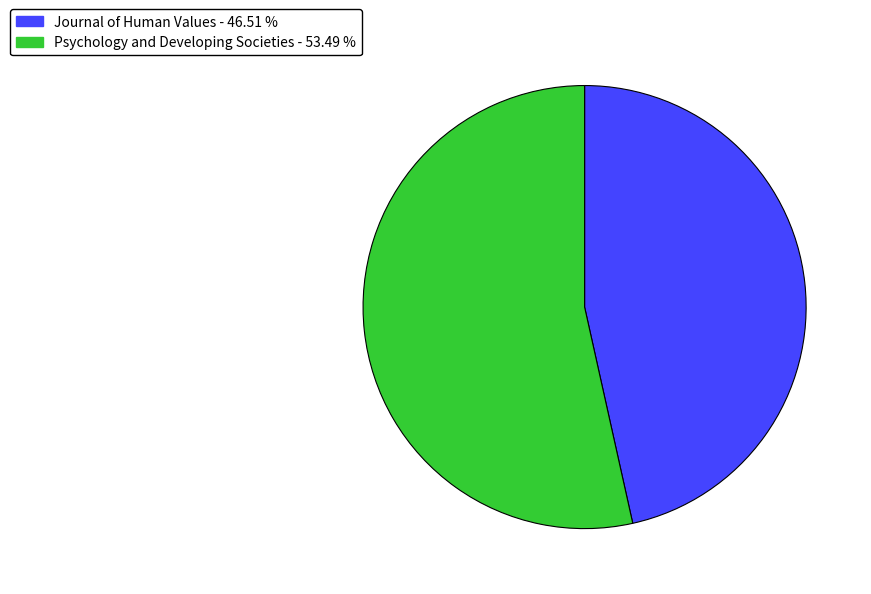

Which category has the smallest portion of the pie?

Journal of Human Values